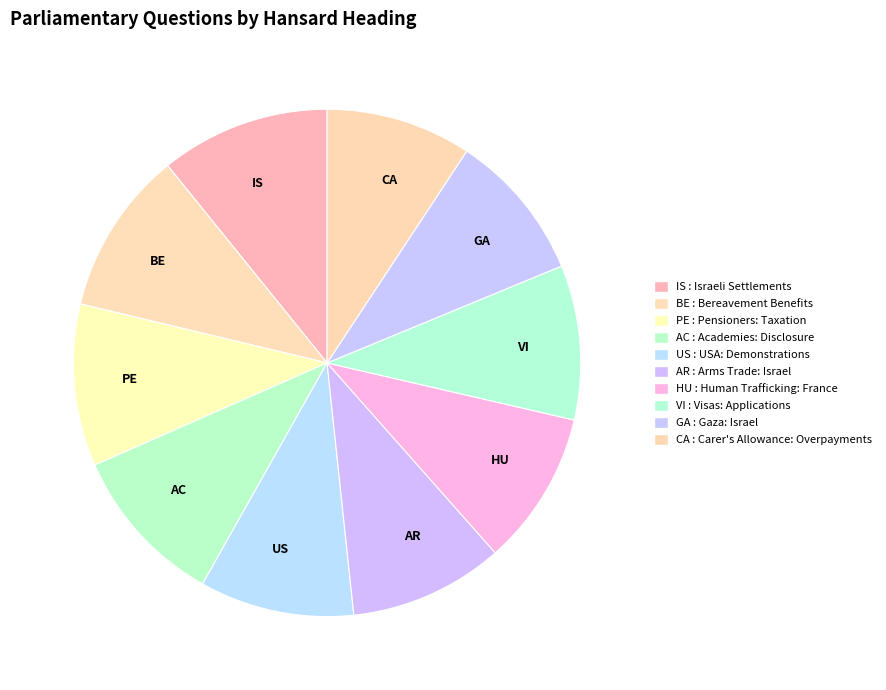

Between GA and AC, which is larger?

AC